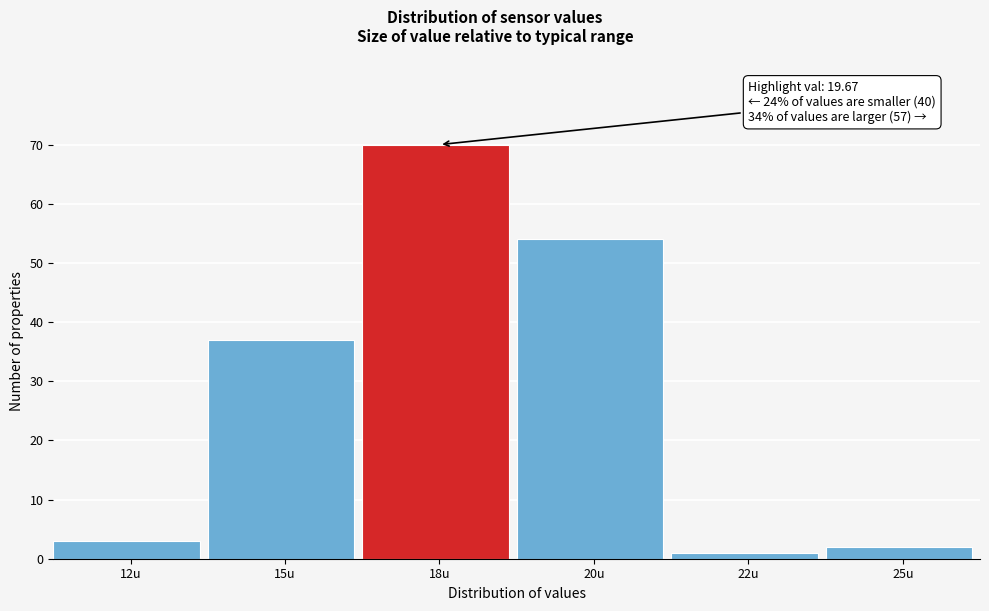

Reading right to left, transcribe all the data shown in this chart.

25u=2	22u=1	20u=54	18u=70	15u=37	12u=3